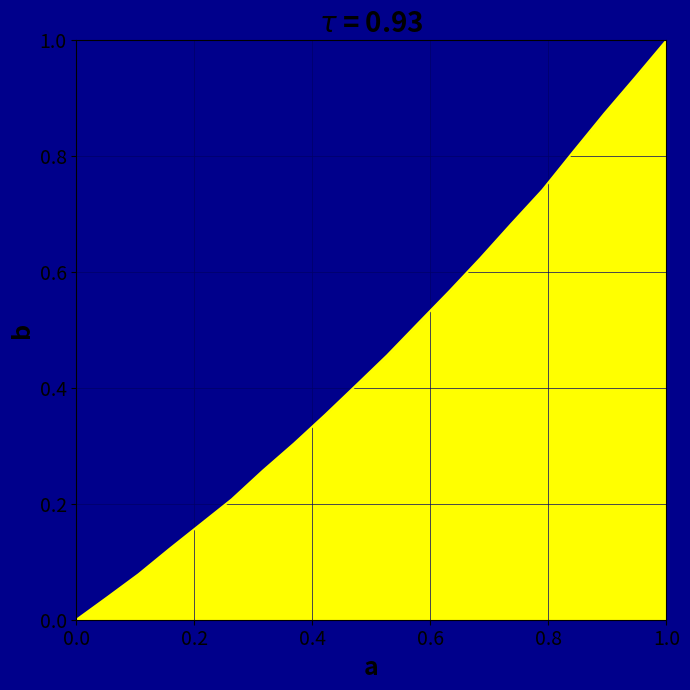

Count the number of categories in the chart.

20